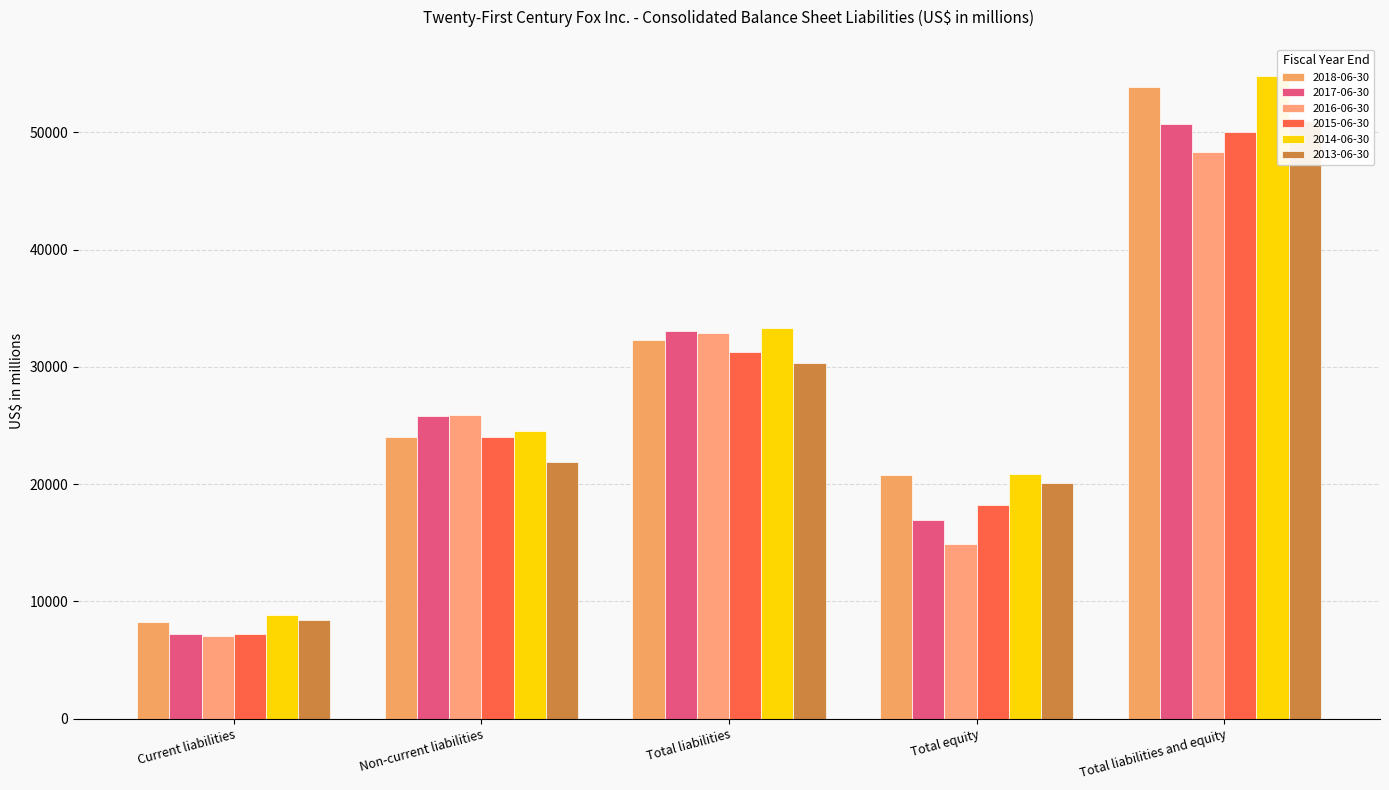

At which category is the sum across all series the highest?

Total liabilities and equity